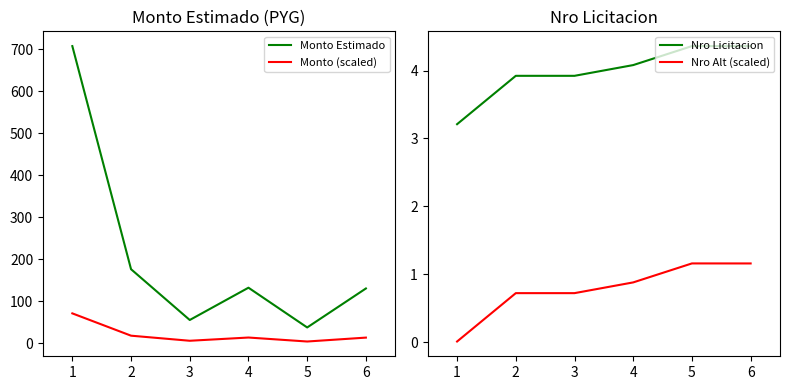

What is the greatest value displayed?

708.0